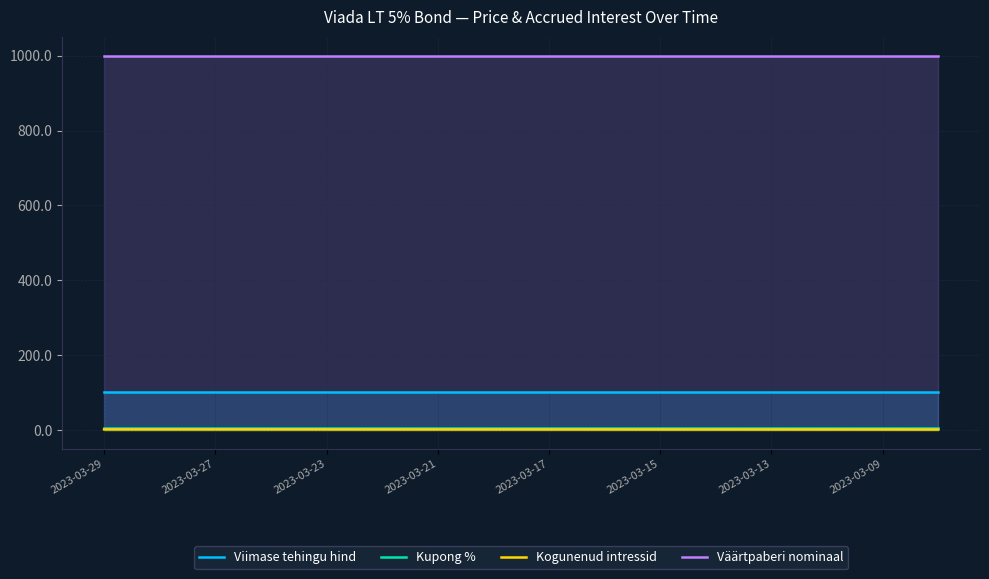

What is the average value of the Kupong % series?

5.0